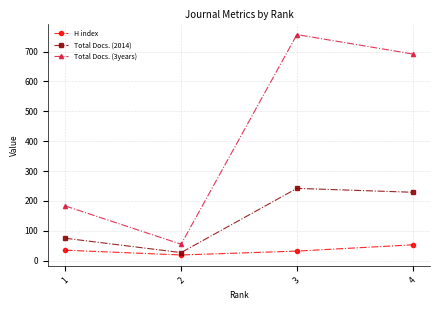

How many series are shown in this chart?

3